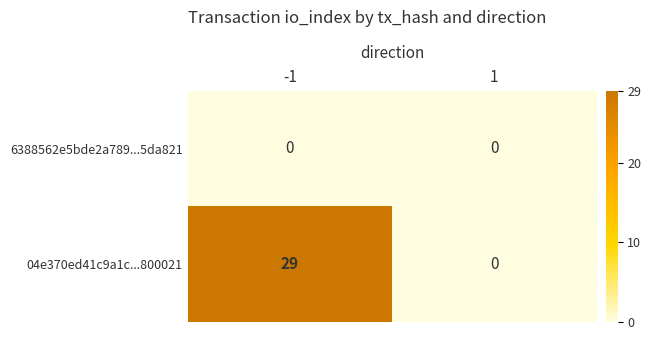

Which series changed the most between -1 and 1?

04e370ed41c9a1c...800021